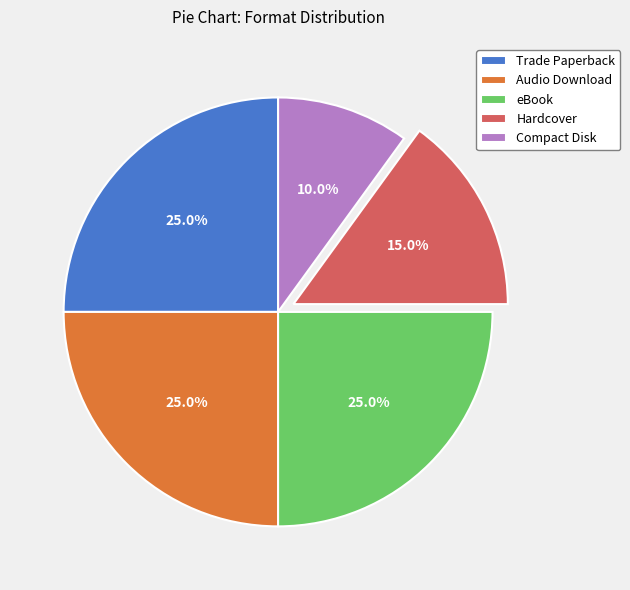

To the nearest percent, what portion does eBook represent?

25%